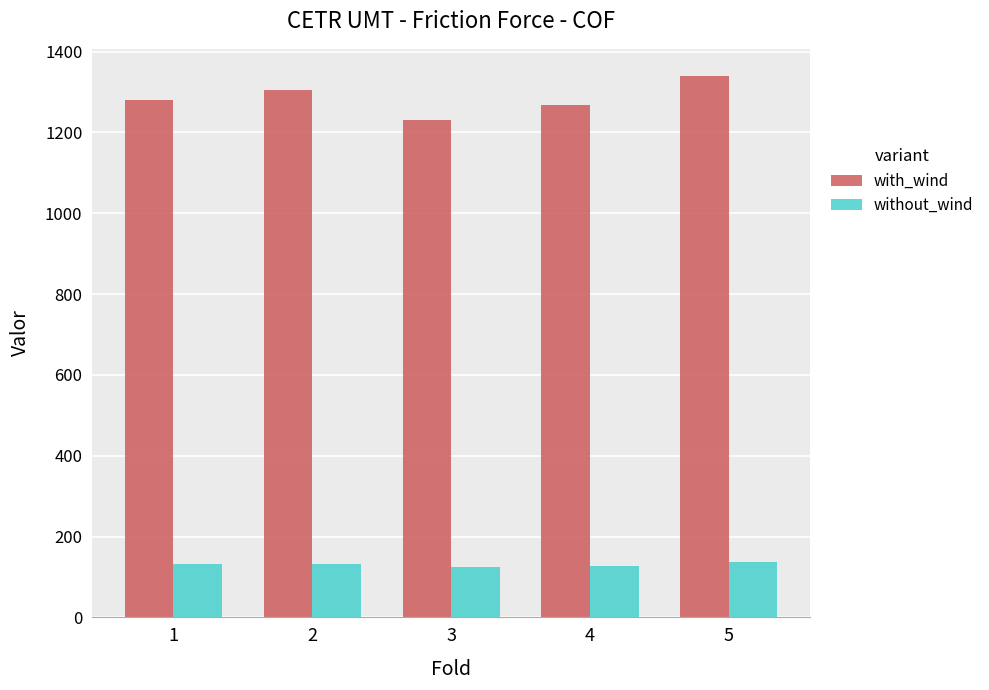

Is the value of with_wind at 2 greater than the value of without_wind at 2?

Yes